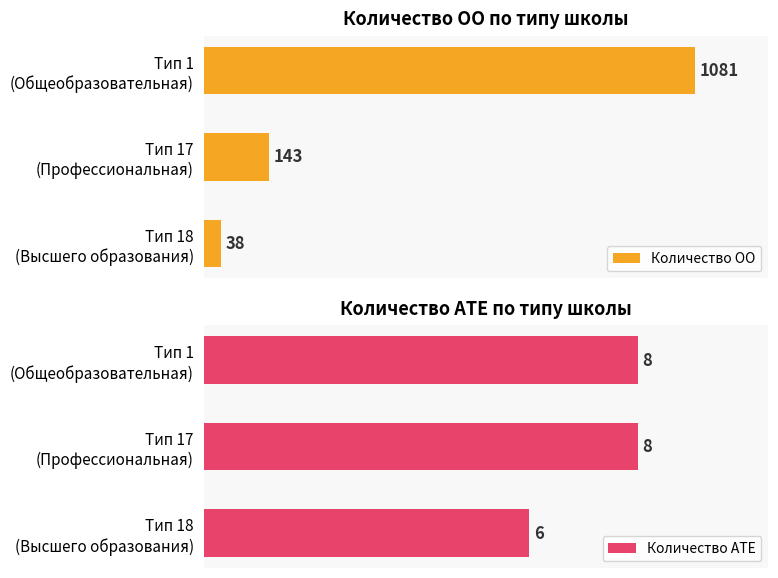

List the series in order of their overall mean, highest first.

Количество ОО, Количество АТЕ